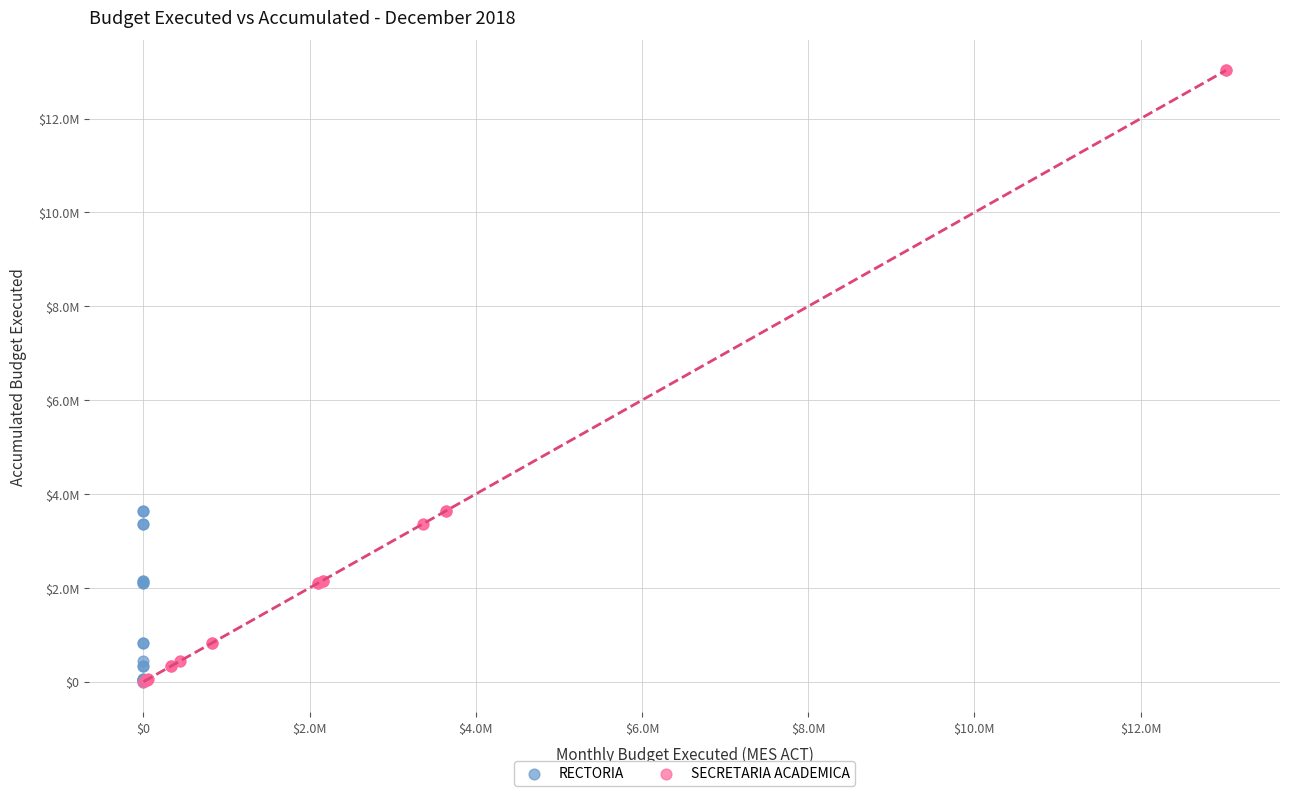

What are all the series names shown in the legend?

RECTORIA, SECRETARIA ACADEMICA